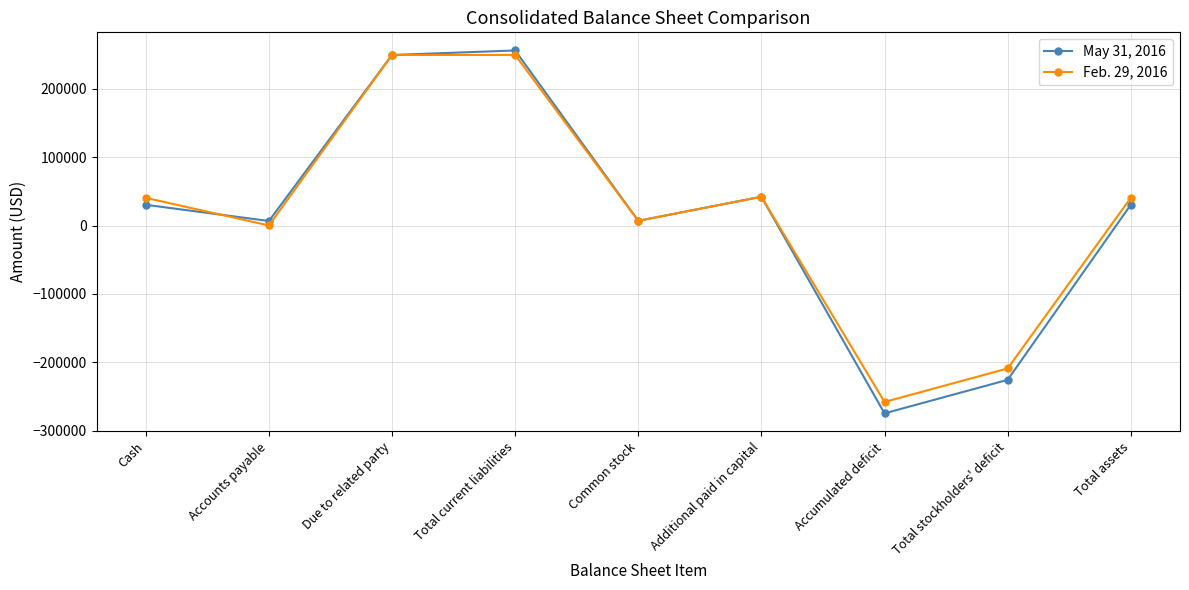

Read the May 31, 2016 value at Common stock.

6900